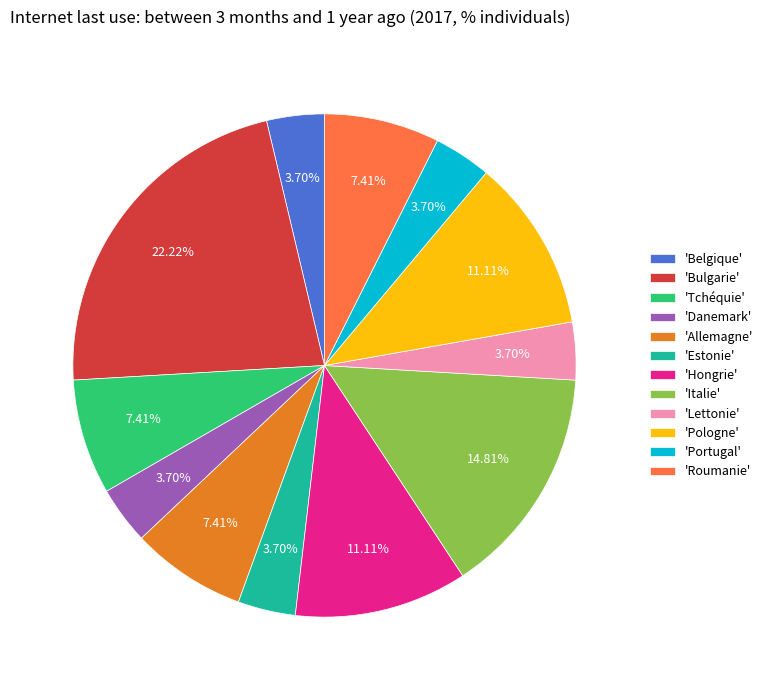

Combined, do 'Allemagne' and 'Danemark' account for over 50%?

No